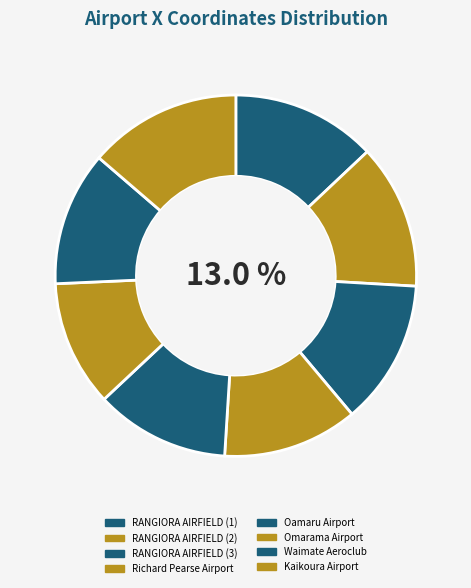

Which slice is the smallest?

Omarama Airport